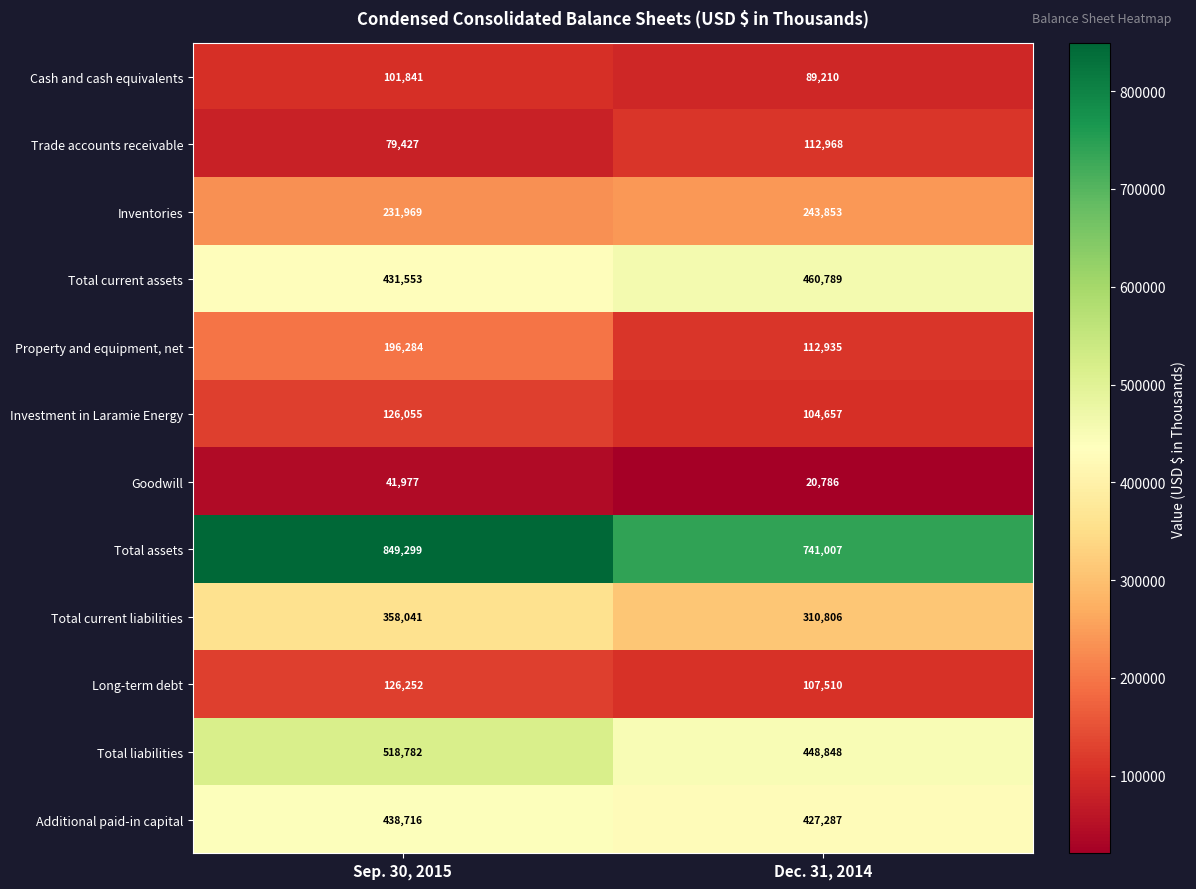

At which category does the chart reach its peak across all series?

Sep. 30, 2015